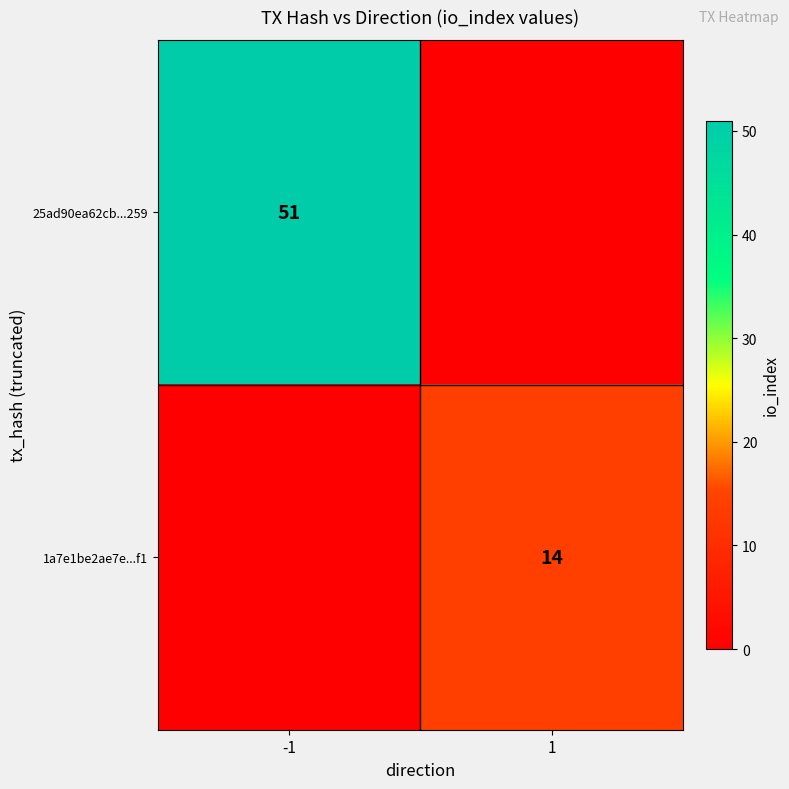

What is the spread (max minus min) of values at 1?

14